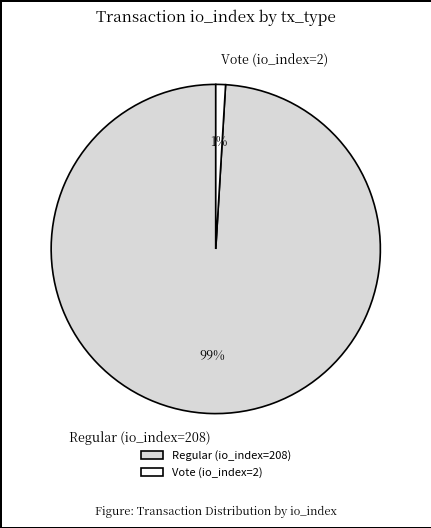

Which category has the smallest portion of the pie?

Vote (io_index=2)